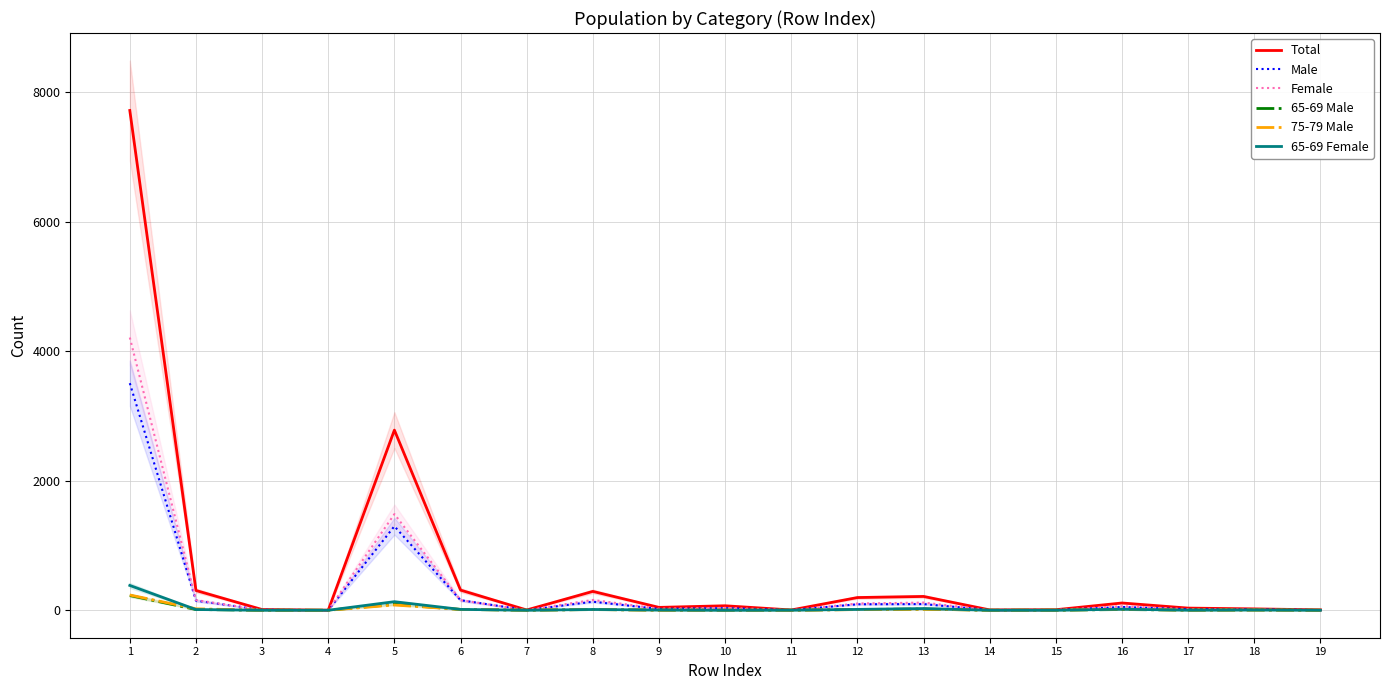

Which series has the largest total across all categories?

Total